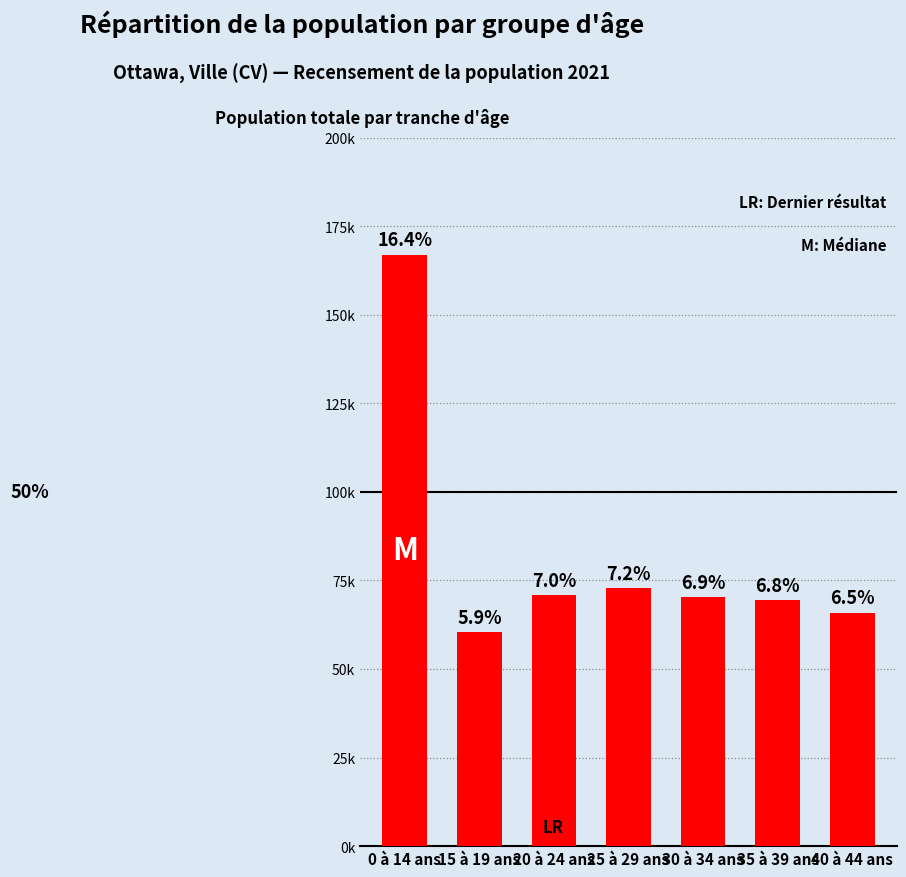

The value at 40 à 44 ans is 65890. True or false?

True